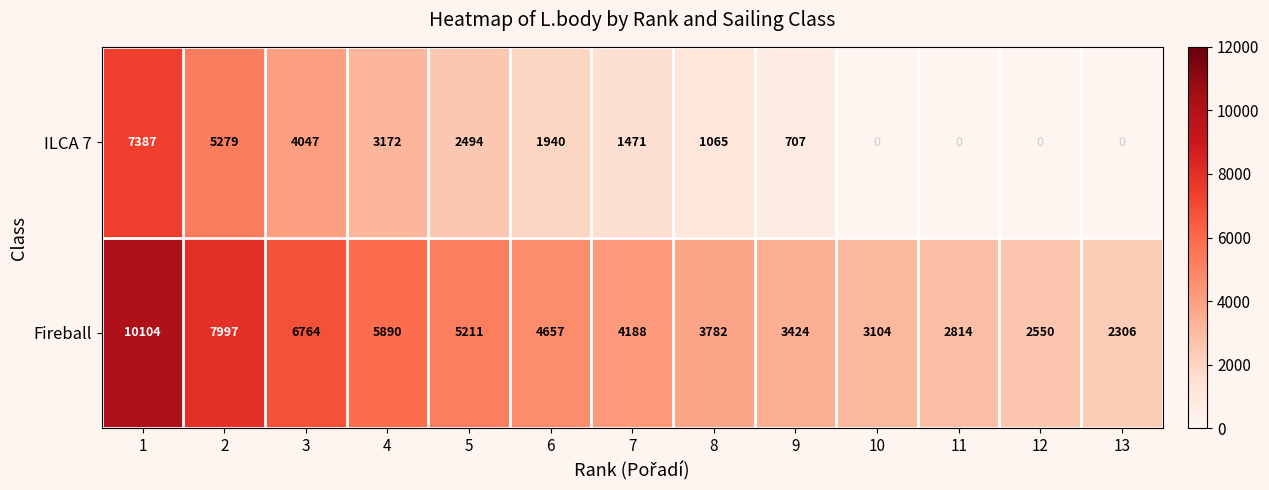

Reading left to right, list all the values displayed in this chart.

ILCA 7: 1=7387	2=5279	3=4047	4=3172	5=2494	6=1940	7=1471	8=1065	9=707	10=0	11=0	12=0	13=0
Fireball: 1=10104	2=7997	3=6764	4=5890	5=5211	6=4657	7=4188	8=3782	9=3424	10=3104	11=2814	12=2550	13=2306